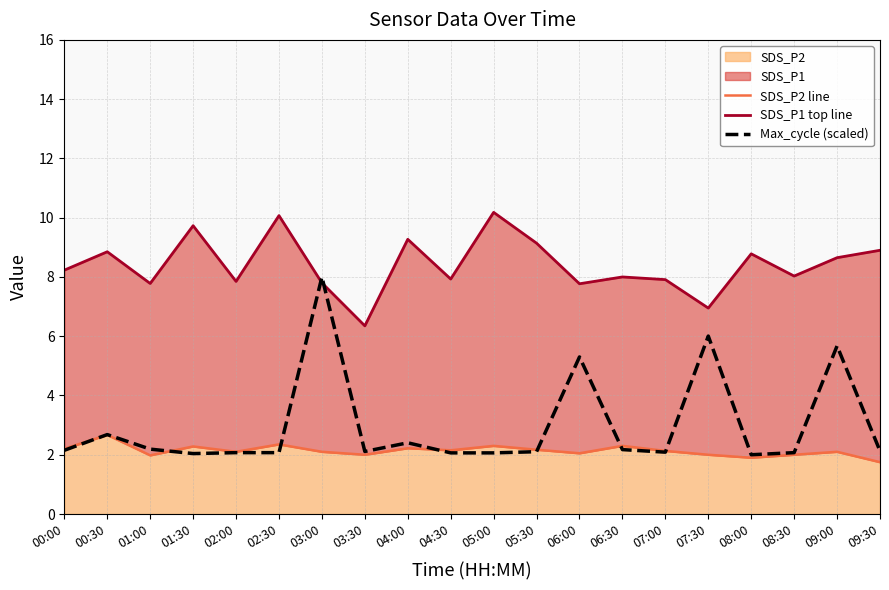

Reading left to right, what are all the values shown in this chart?

SDS_P2 line: 00:00=2.2	00:30=2.7	01:00=2.0	01:30=2.3	02:00=2.1	02:30=2.4	03:00=2.1	03:30=2.0	04:00=2.2	04:30=2.1	05:00=2.3	05:30=2.2	06:00=2.0	06:30=2.3	07:00=2.1	07:30=2.0	08:00=1.9	08:30=2.0	09:00=2.1	09:30=1.8
SDS_P1 top line: 00:00=8.2	00:30=8.8	01:00=7.8	01:30=9.7	02:00=7.8	02:30=10.1	03:00=7.8	03:30=6.3	04:00=9.3	04:30=7.9	05:00=10.2	05:30=9.1	06:00=7.8	06:30=8.0	07:00=7.9	07:30=7.0	08:00=8.8	08:30=8.0	09:00=8.7	09:30=8.9
Max_cycle (scaled): 00:00=2.2	00:30=2.7	01:00=2.2	01:30=2.0	02:00=2.1	02:30=2.1	03:00=8.0	03:30=2.1	04:00=2.4	04:30=2.1	05:00=2.1	05:30=2.1	06:00=5.3	06:30=2.2	07:00=2.1	07:30=6.0	08:00=2.0	08:30=2.1	09:00=5.7	09:30=2.1